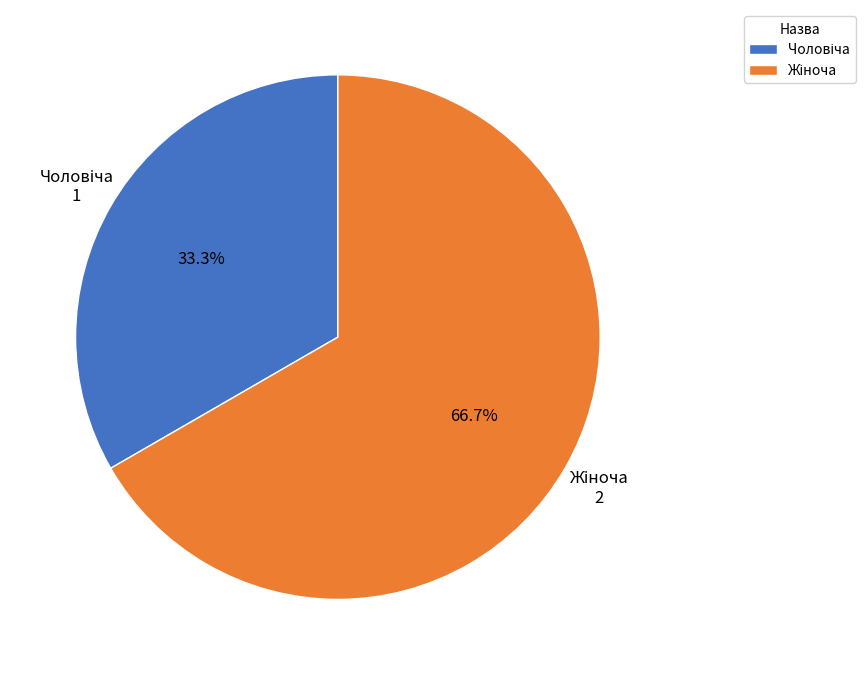

Is there a majority slice in this chart?

Yes